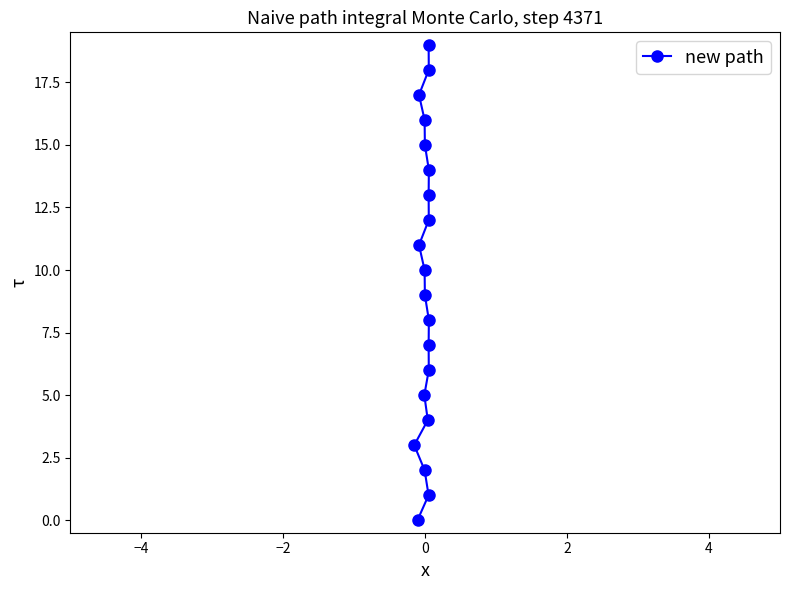

Does the chart have visible grid lines?

No